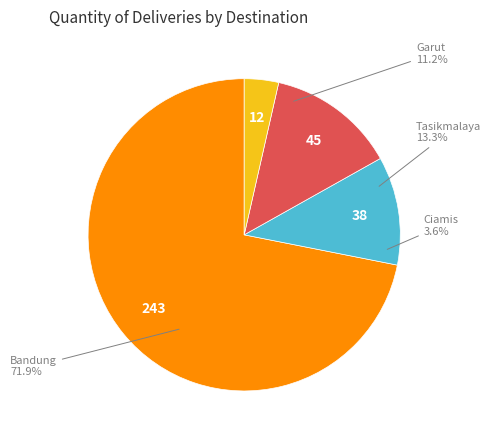

True or false: Garut accounts for 25% of the total.

False